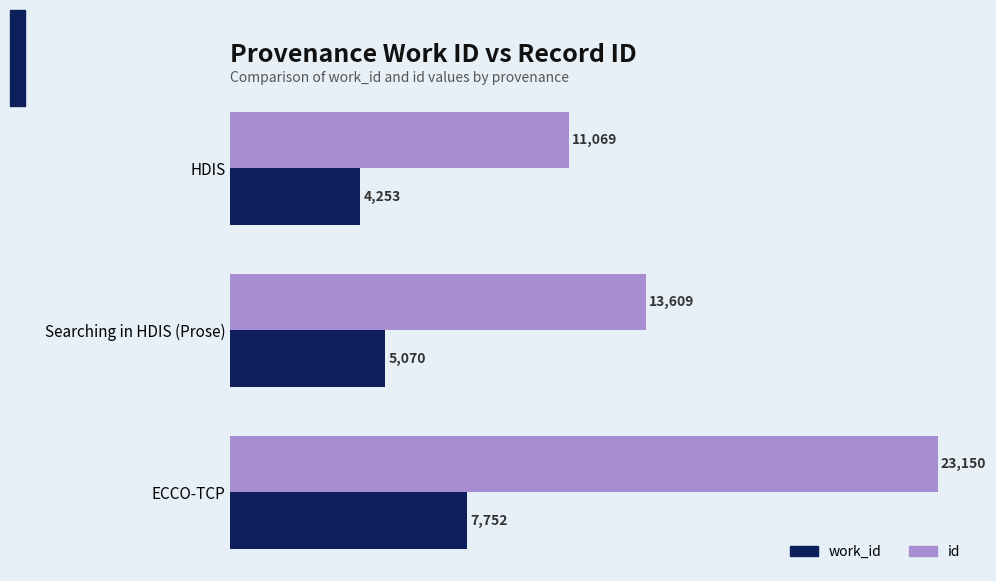

What is the average value of the id series?

15943